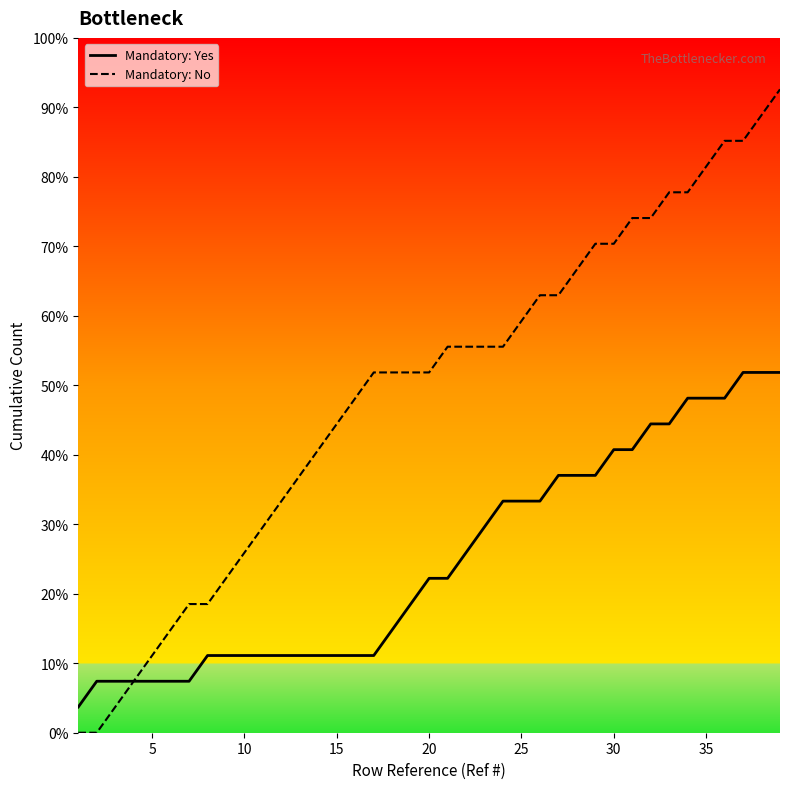

Reading left to right, transcribe all the data shown in this chart.

Mandatory: Yes: 1	2	2	2	2	2	2	3	3	3	3	3	3	3	3	3	3	4	5	6	6	7	8	9	9	9	10	10	10	11	11	12	12	13	13	13	14	14	14
Mandatory: No: 0	0	1	2	3	4	5	5	6	7	8	9	10	11	12	13	14	14	14	14	15	15	15	15	16	17	17	18	19	19	20	20	21	21	22	23	23	24	25